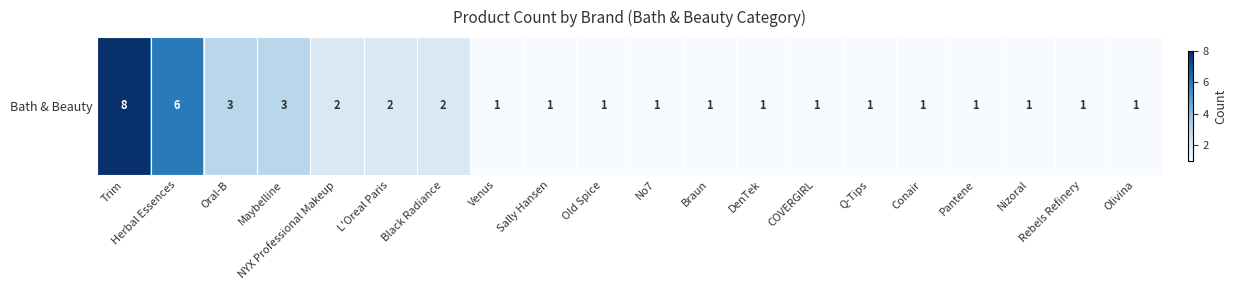

The chart shows a value of 6 at Trim. True or false?

False